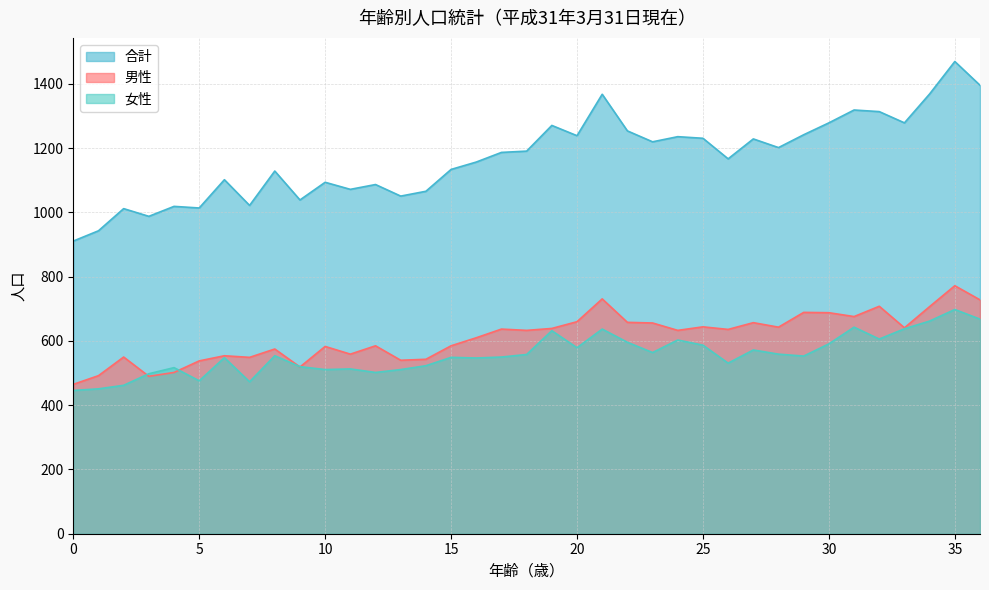

Which series has the largest total across all categories?

合計